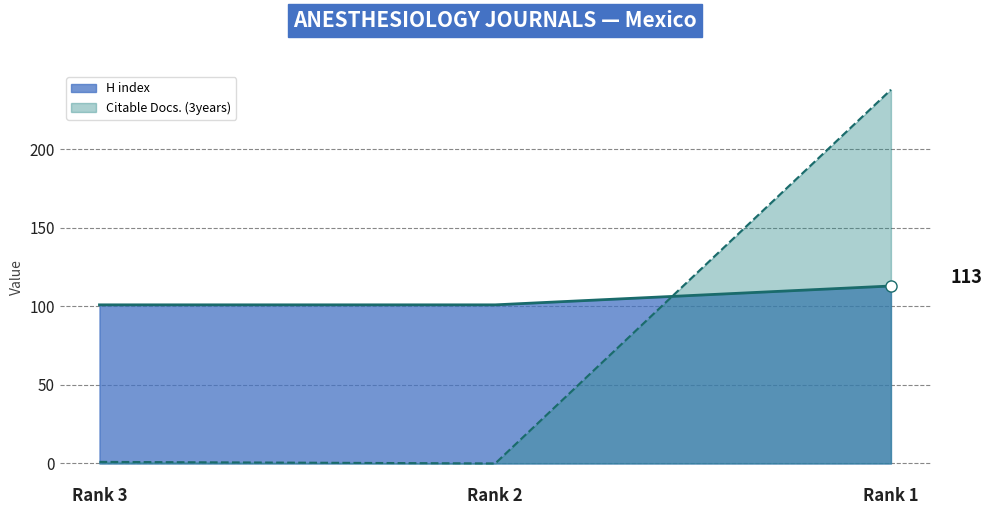

How many lines are shown in the chart?

2